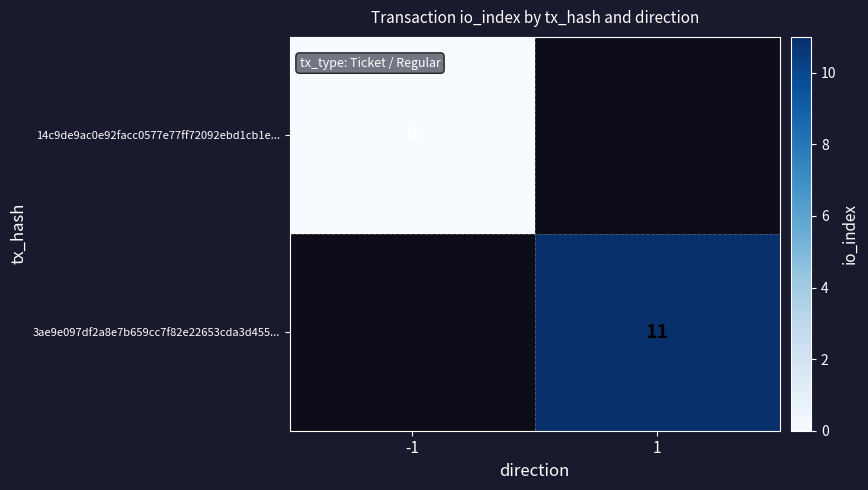

Is it true that 3ae9e097df2a8e7b659cc7f82e22653cda3d455... equals 18 at 1?

False